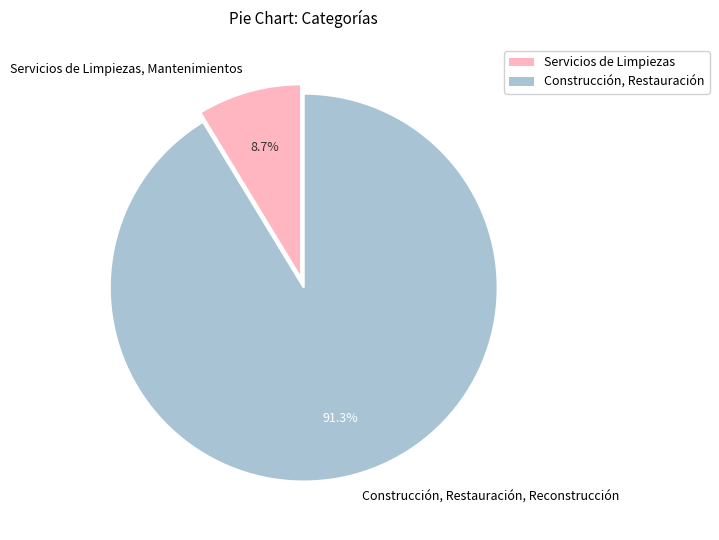

What is the smallest slice in the pie chart?

Servicios de Limpiezas